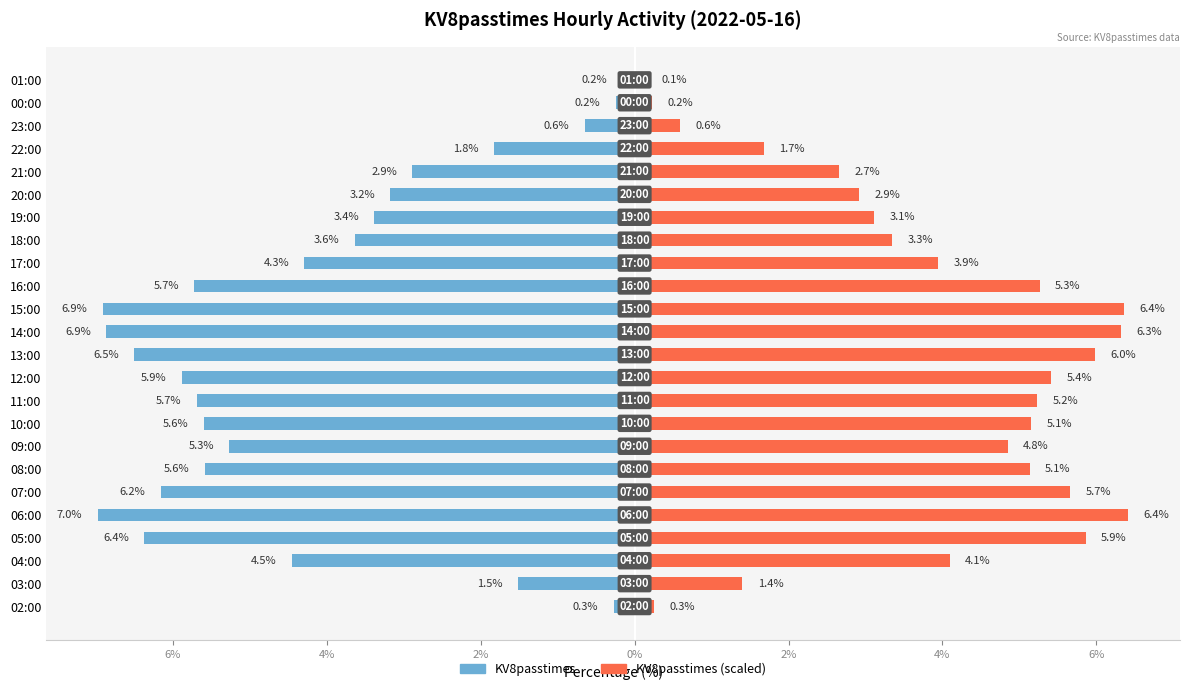

How many series are shown in this chart?

2